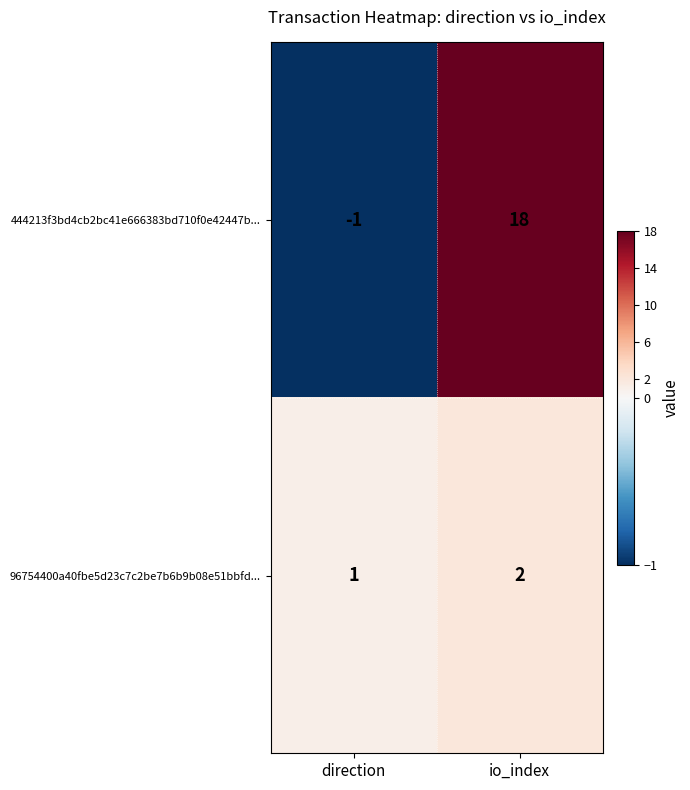

The 444213f3bd4cb2bc41e666383bd710f0e42447b... series shows 0 at direction. True or false?

False